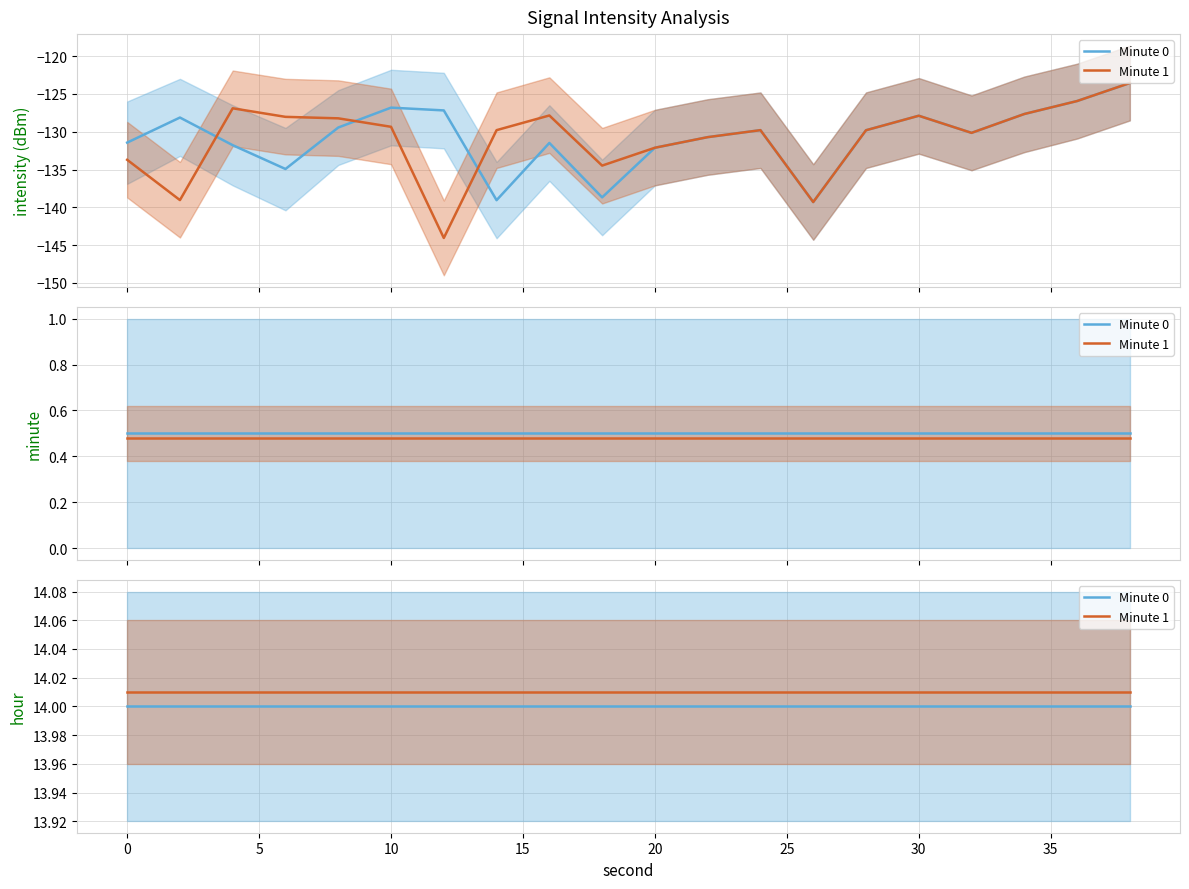

What is the value of the Minute 1 point at the 9th from the left?

14.0